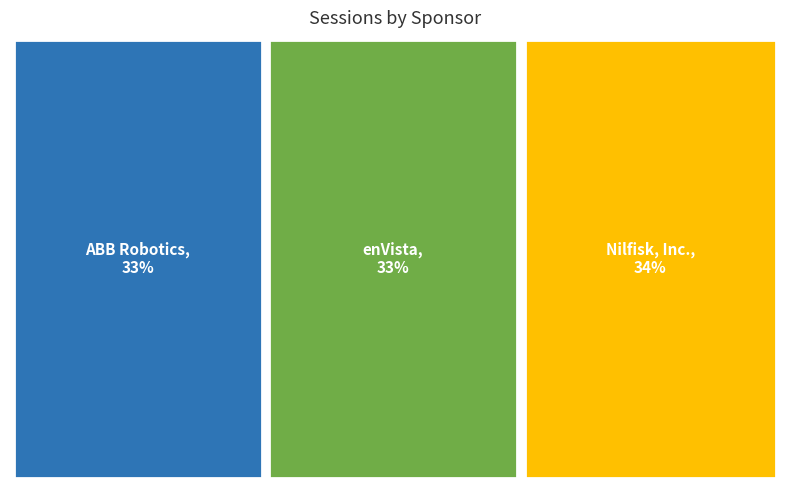

Between ABB Robotics and enVista, which is larger?

ABB Robotics